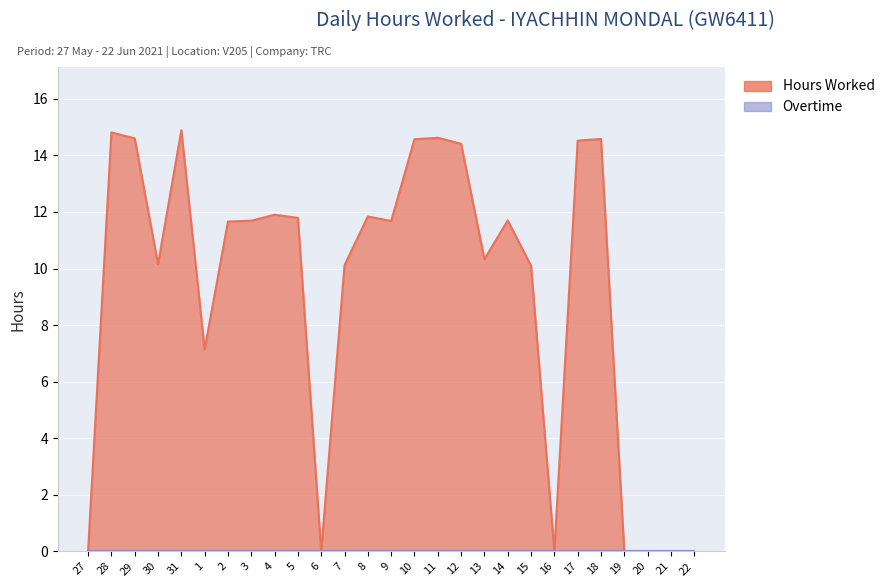

Reading left to right, what are all the values shown in this chart?

27=0.0	28=14.8	29=14.6	30=10.2	31=14.9	1=7.1	2=11.7	3=11.7	4=11.9	5=11.8	6=0.0	7=10.1	8=11.8	9=11.7	10=14.6	11=14.6	12=14.4	13=10.3	14=11.7	15=10.1	16=0.0	17=14.5	18=14.6	19=0.0	20=0.0	21=0.0	22=0.0